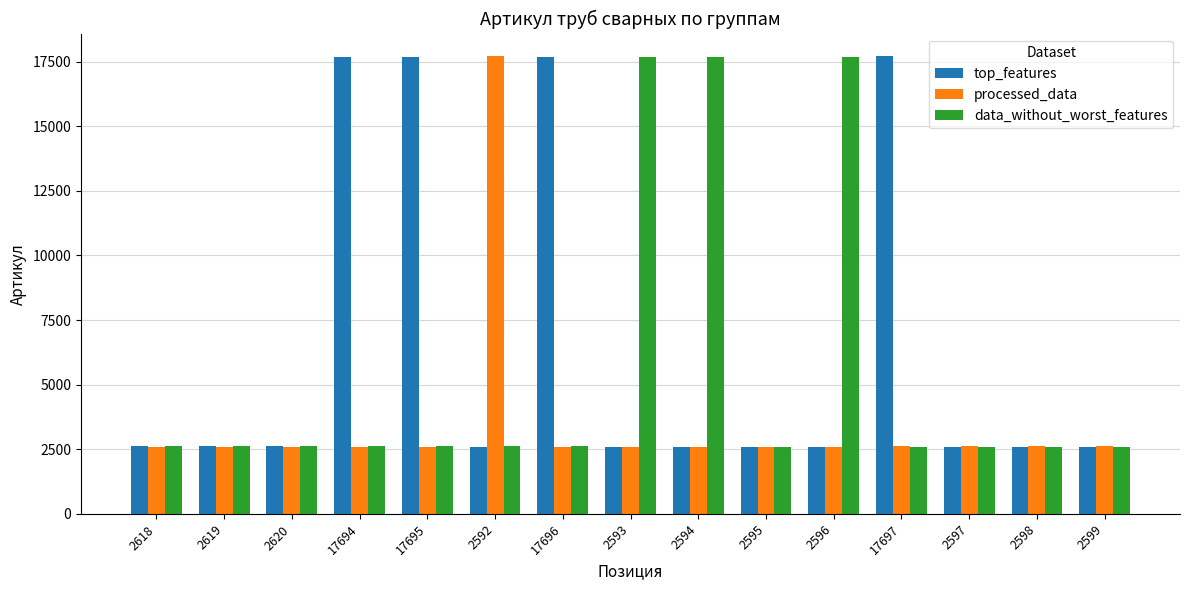

Which series has the largest total across all categories?

top_features